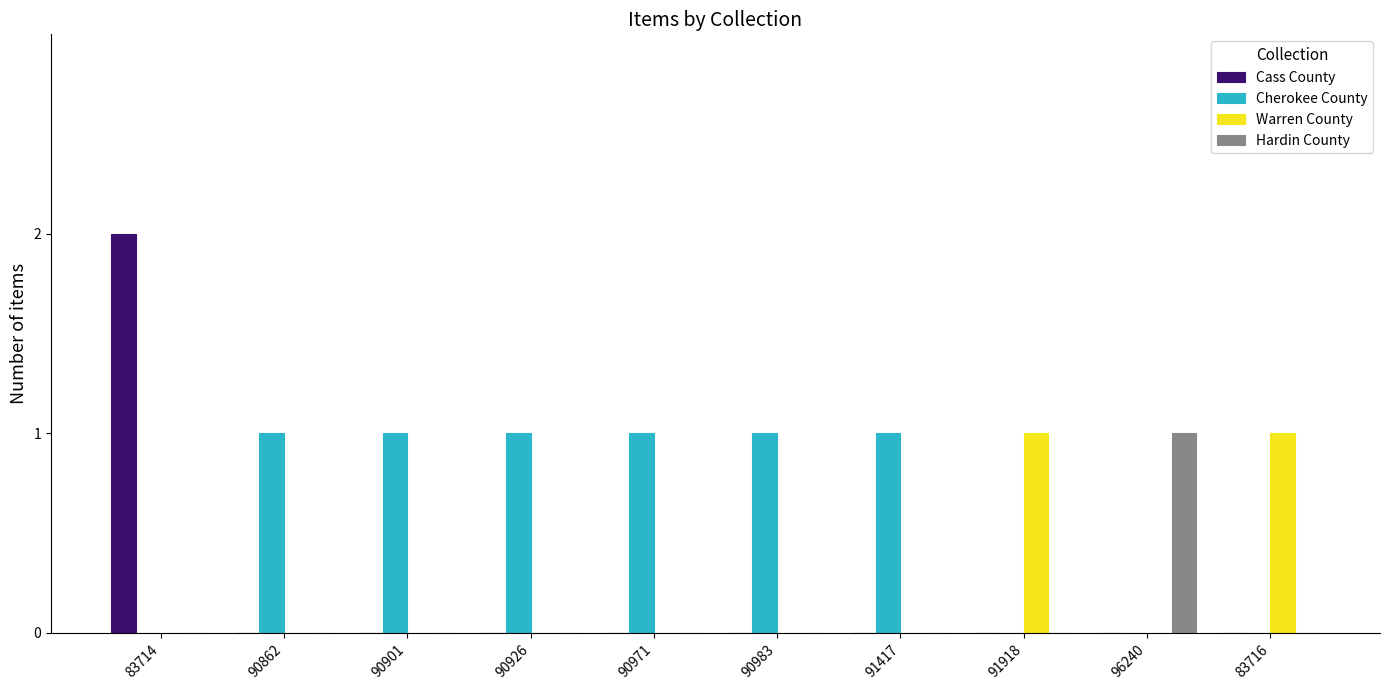

What are all the series names shown in the legend?

Cass County, Cherokee County, Warren County, Hardin County